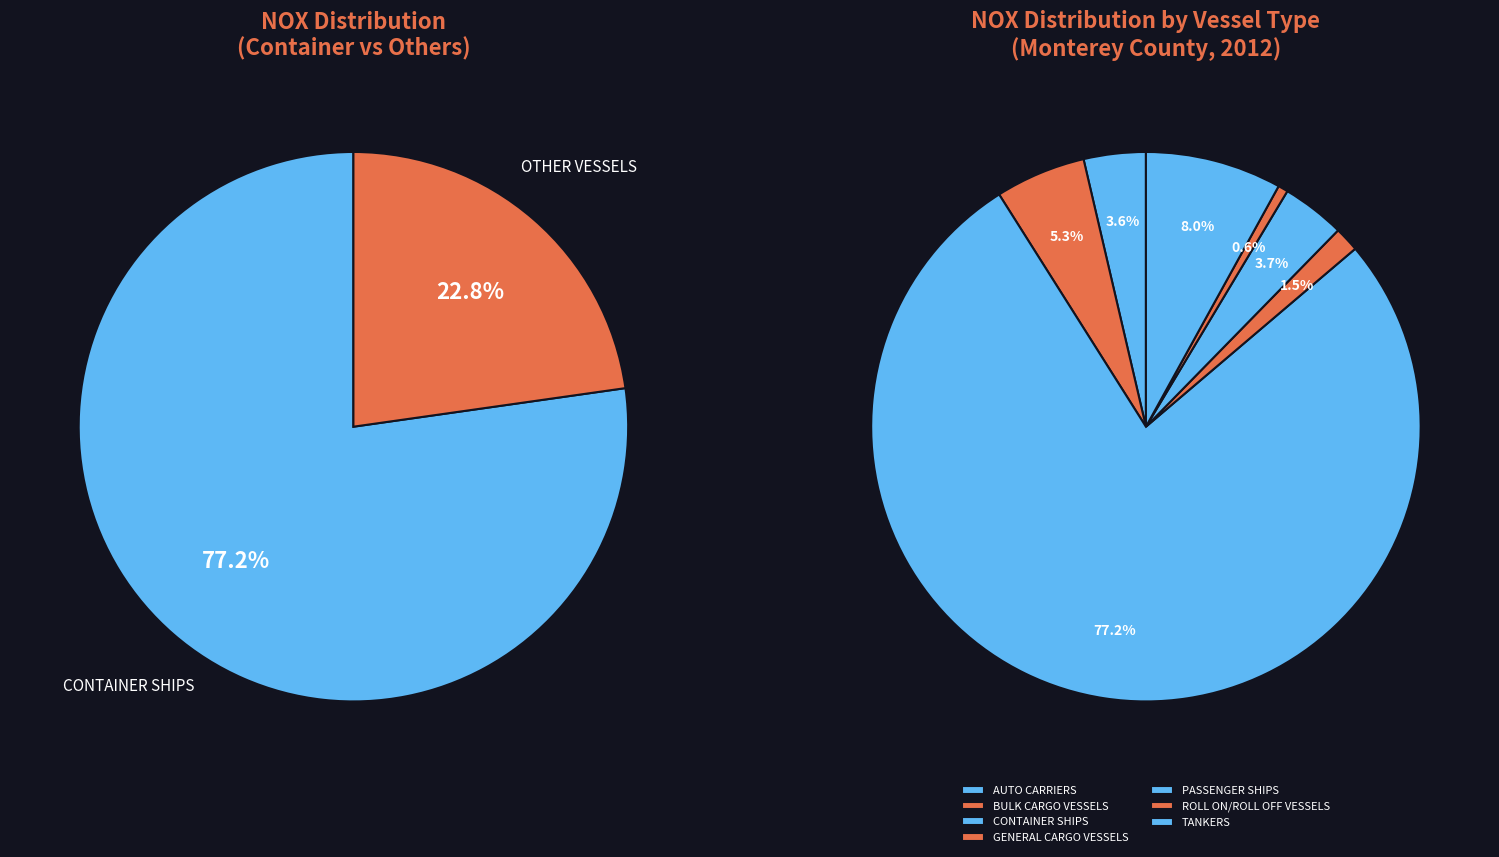

Count the number of slices in the pie.

9